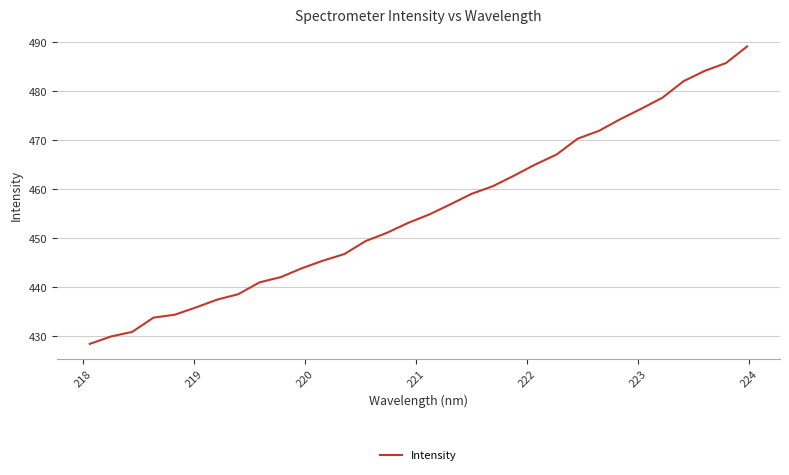

What is the maximum value shown in the chart?

489.1